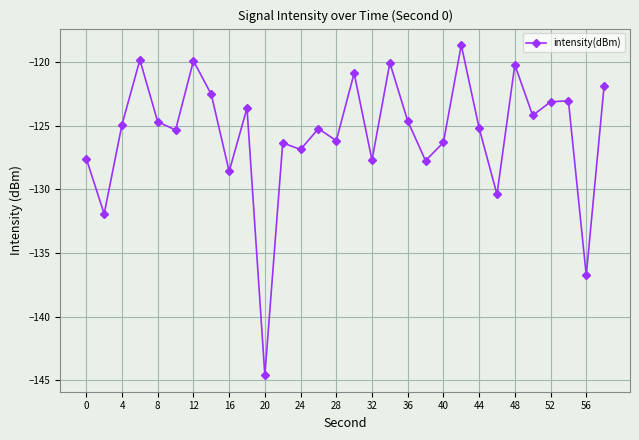

What is the smallest value displayed?

-144.6